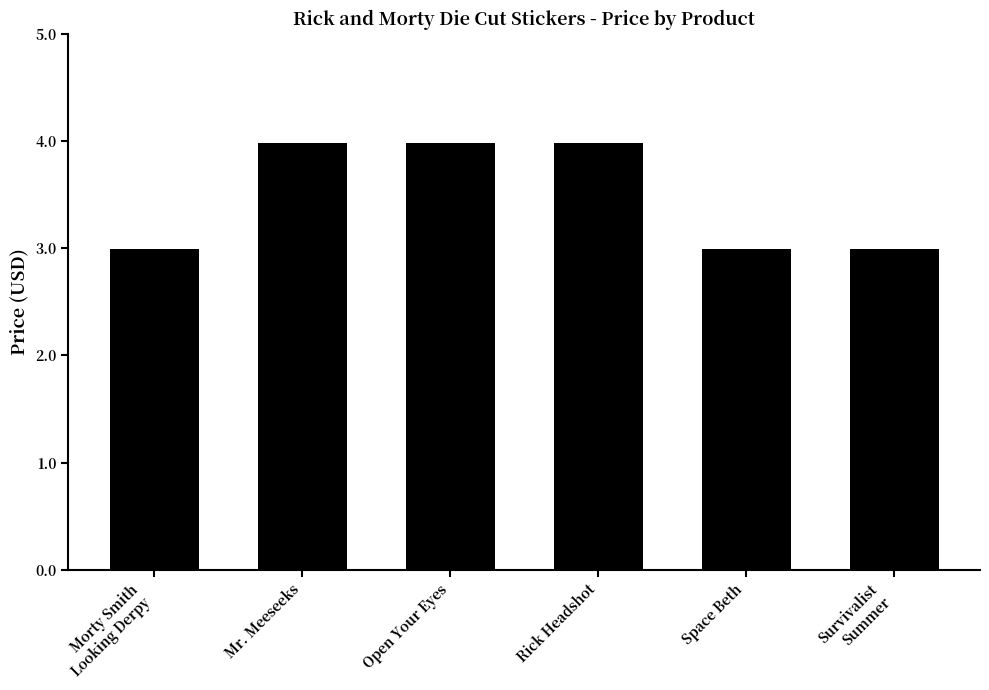

The chart shows a value of 6.1 at Mr. Meeseeks. True or false?

False